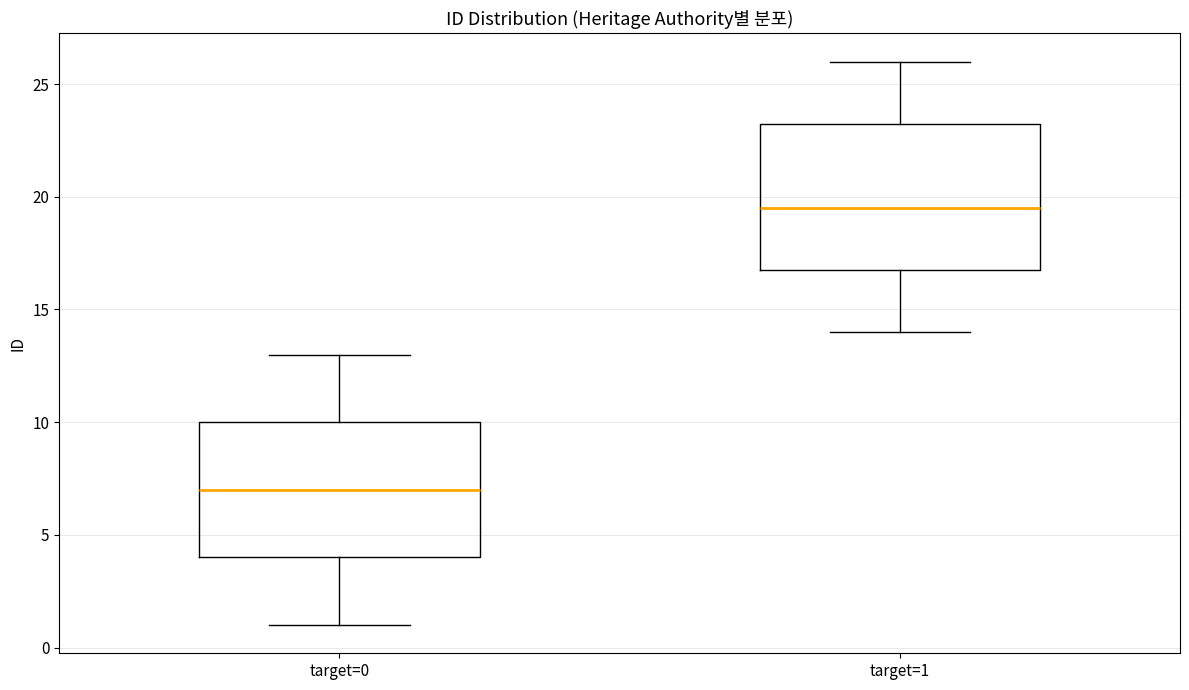

Reading left to right, read every box against the y-axis: the position of its median line, the range the box covers, and the ends of its whiskers. The values are not printed on the chart, so give them approximately, as read against the axis.

target=0: median 7.0, box 4.0 to 10.0, whiskers 1.0 to 13.0
target=1: median 19.5, box 17.0 to 23.5, whiskers 14.0 to 26.0